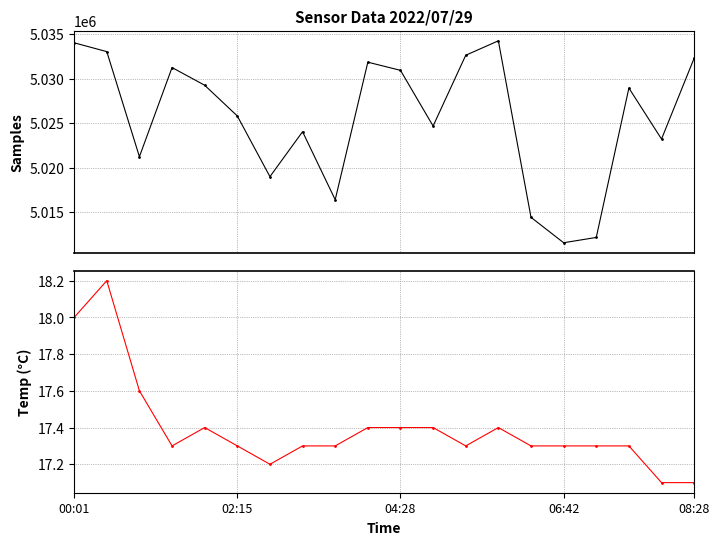

Is it true that Temp equals 11.0 at 17?

False